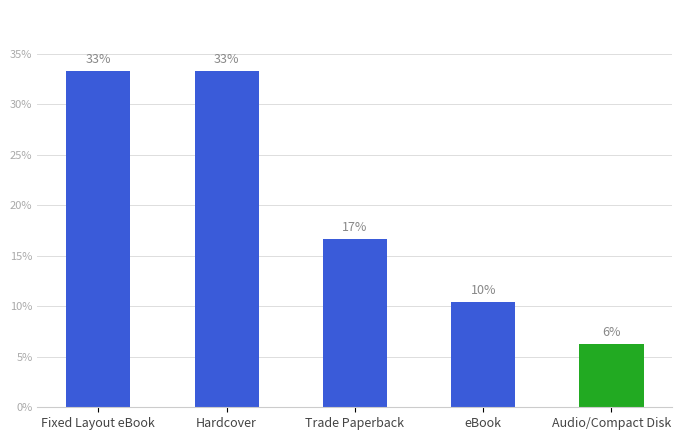

How many bars are there in total?

5